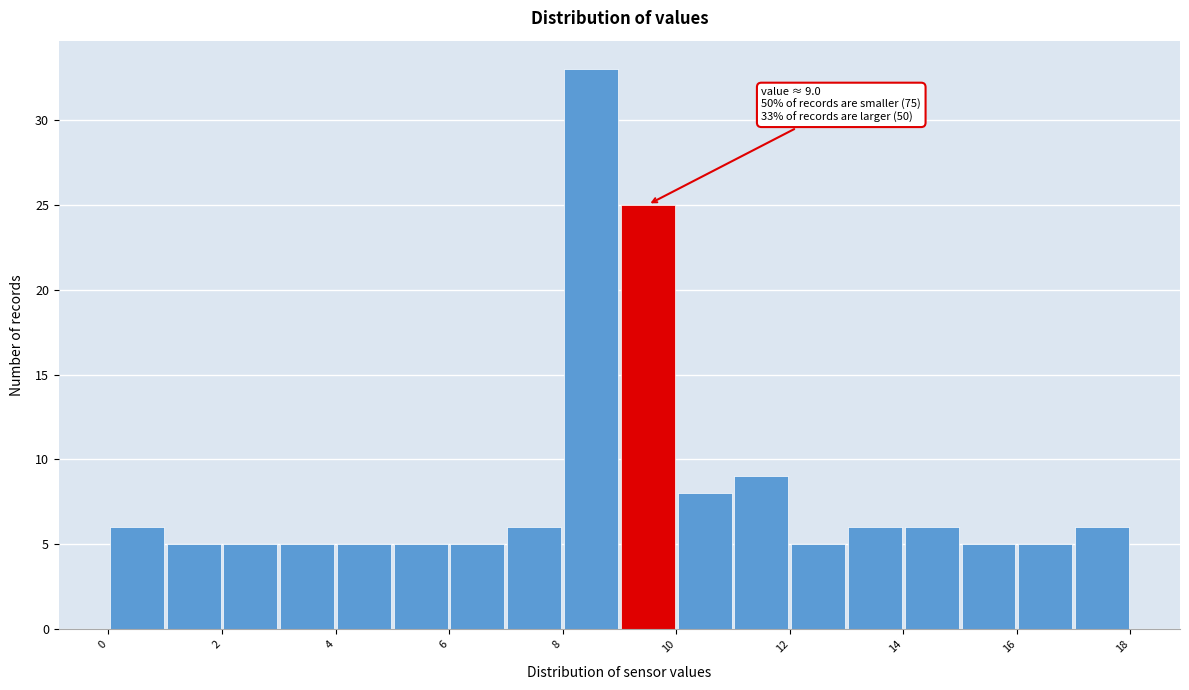

Which range on the x-axis has the tallest bar?

8 to 9